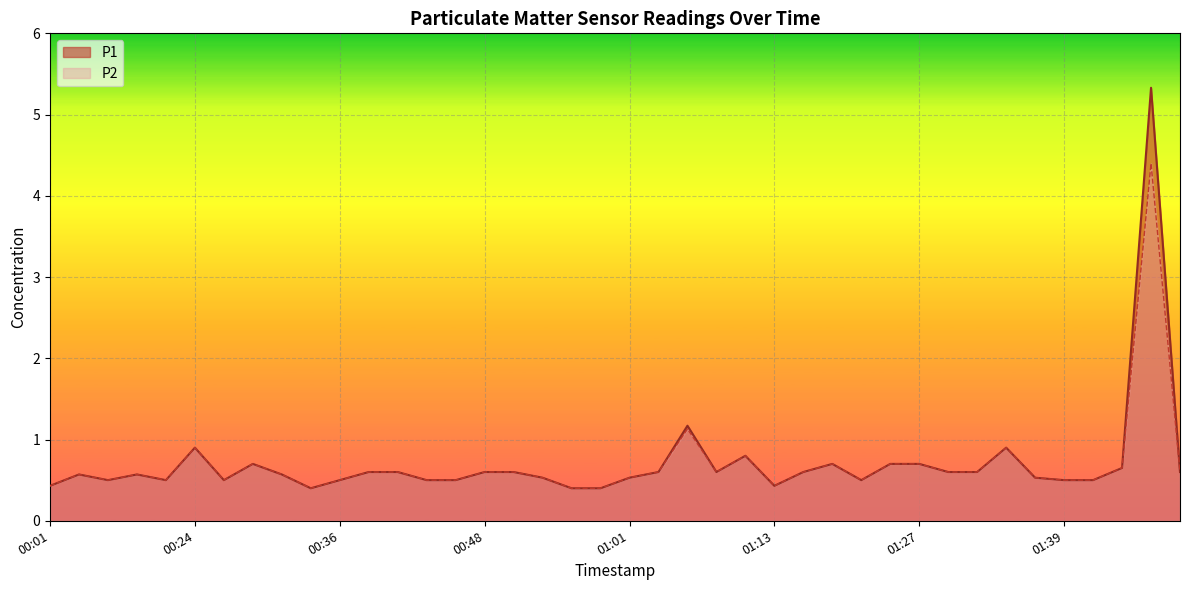

Reading left to right, transcribe all the data shown in this chart.

P1: 0.4	0.6	0.5	0.6	0.5	0.9	0.5	0.7	0.6	0.4	0.5	0.6	0.6	0.5	0.5	0.6	0.6	0.5	0.4	0.4	0.5	0.6	1.2	0.6	0.8	0.4	0.6	0.7	0.5	0.7	0.7	0.6	0.6	0.9	0.5	0.5	0.5	0.7	5.3	0.6
P2: 0.4	0.6	0.5	0.6	0.5	0.9	0.5	0.7	0.6	0.4	0.5	0.6	0.6	0.5	0.5	0.6	0.6	0.5	0.4	0.4	0.5	0.6	1.1	0.6	0.8	0.4	0.6	0.7	0.5	0.7	0.7	0.6	0.6	0.9	0.5	0.5	0.5	0.7	4.4	0.6